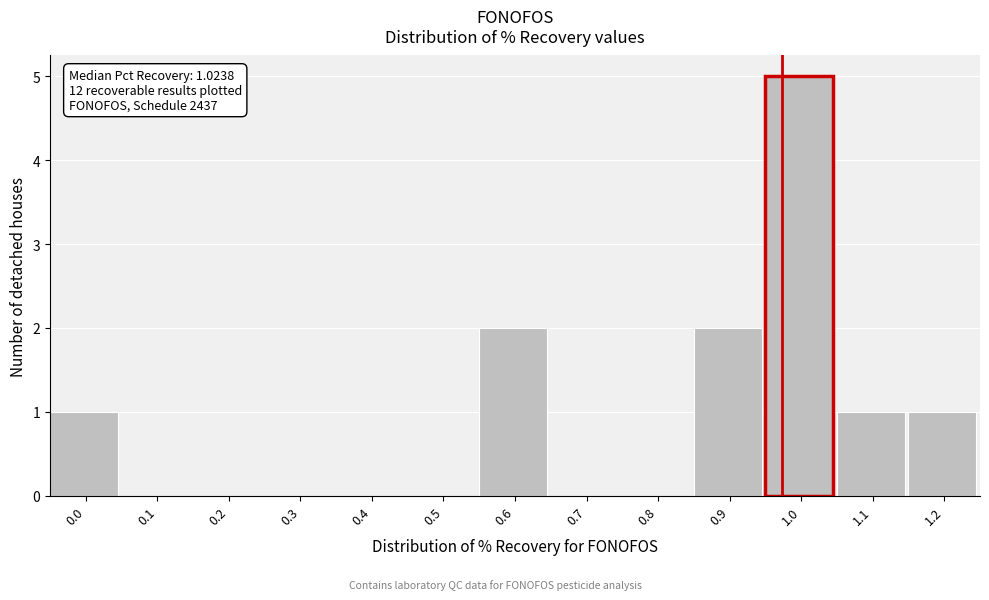

Reading right to left, list all the values displayed in this chart.

1.2=1	1.1=1	1.0=5	0.9=2	0.8=0	0.7=0	0.6=2	0.5=0	0.4=0	0.3=0	0.2=0	0.1=0	0.0=1